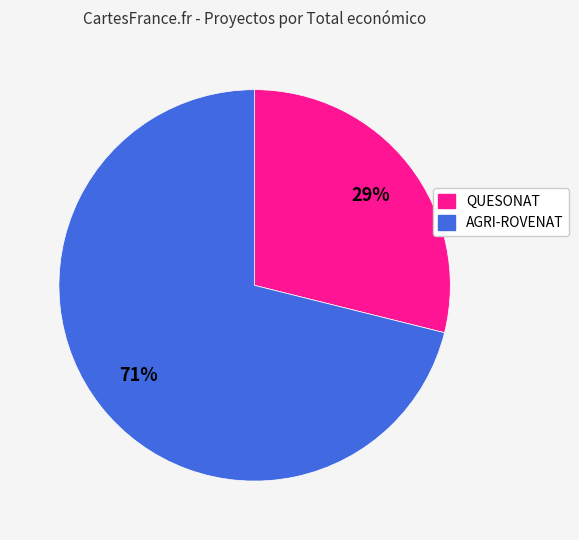

How many segments does this pie chart have?

2